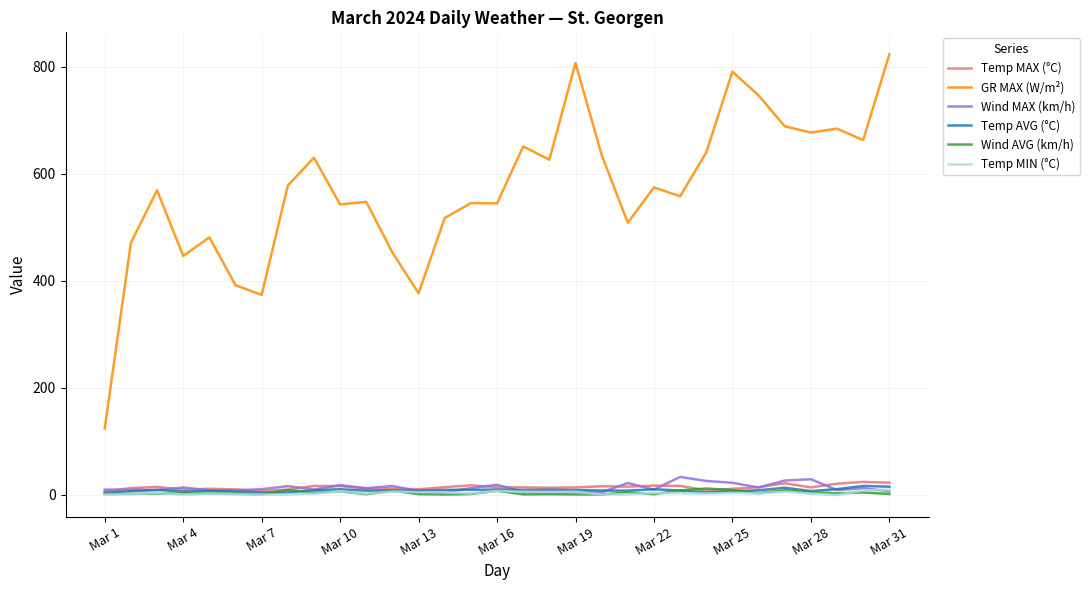

Which series has the largest range (max minus min)?

GR MAX (W/m²)